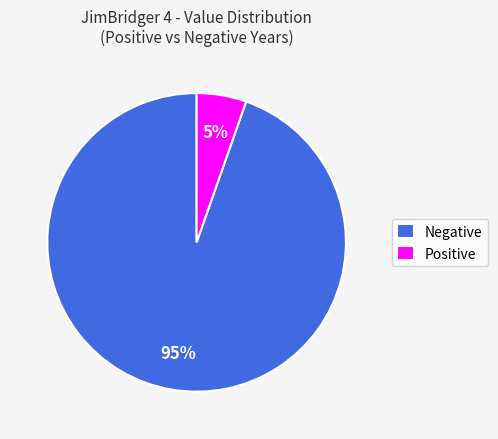

To the nearest percent, what percentage of the pie is Negative?

95%